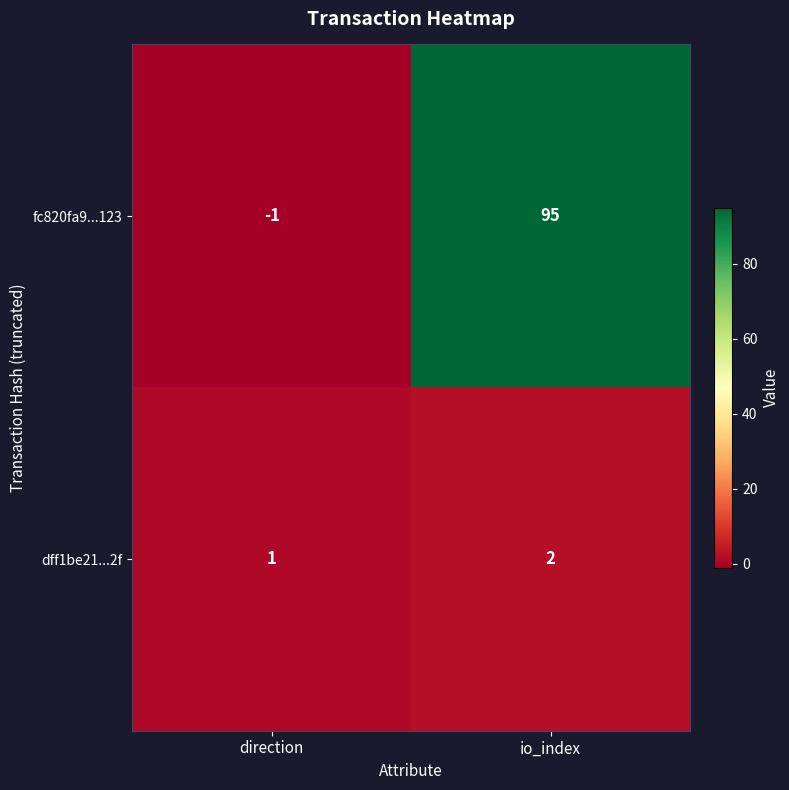

List the series in order of their peak value, lowest first.

dff1be21...2f, fc820fa9...123